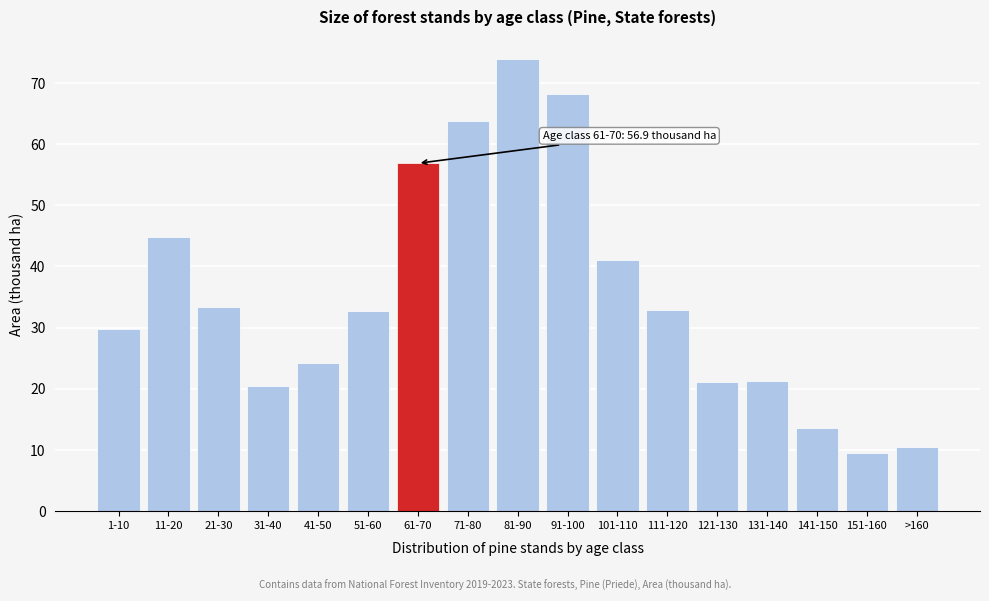

Between 61-70 and 91-100, which is larger?

91-100